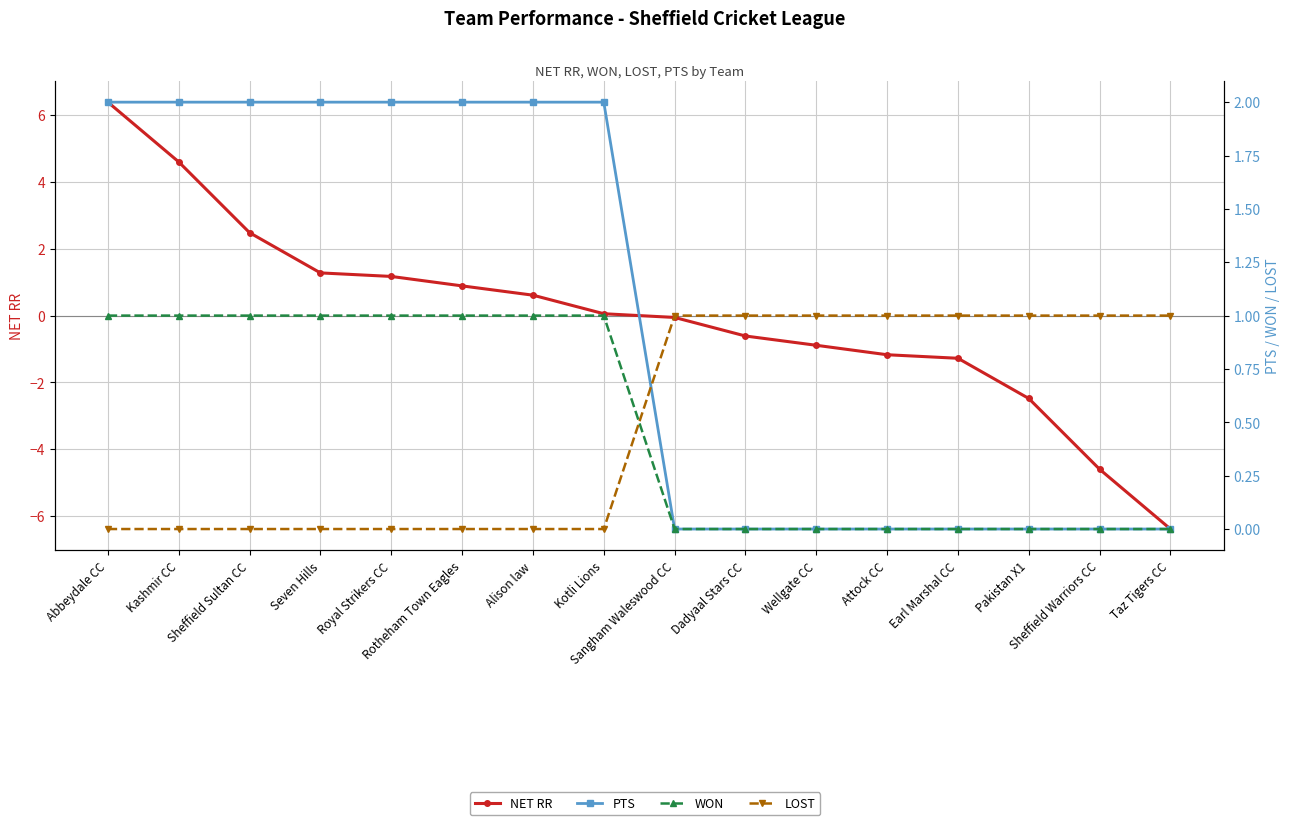

True or false: LOST has more than 0 interior local peaks.

False